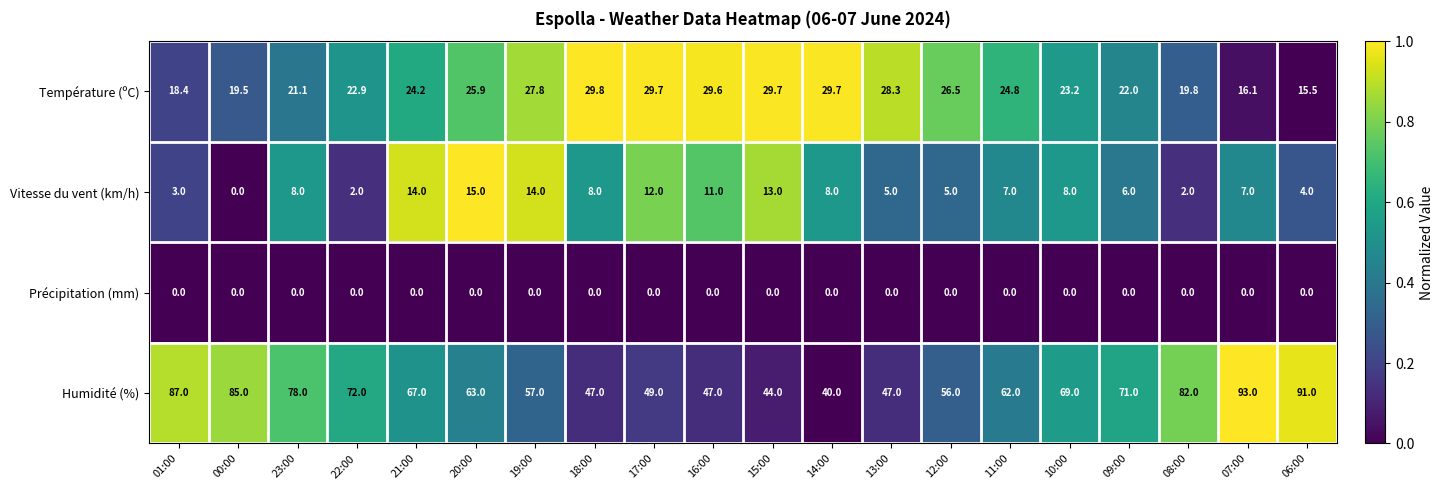

What is the spread (max minus min) of values at 15:00?

44.0